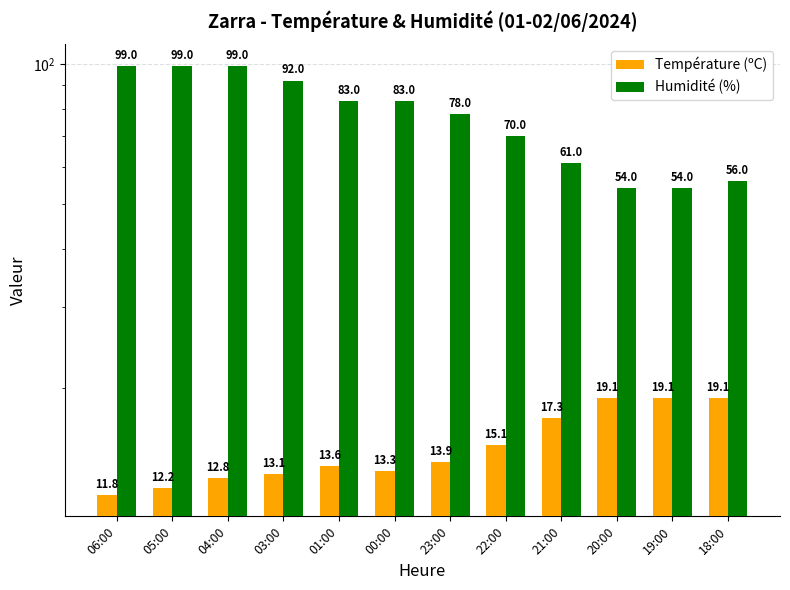

What is the average value of the Température (ºC) series?

15.0